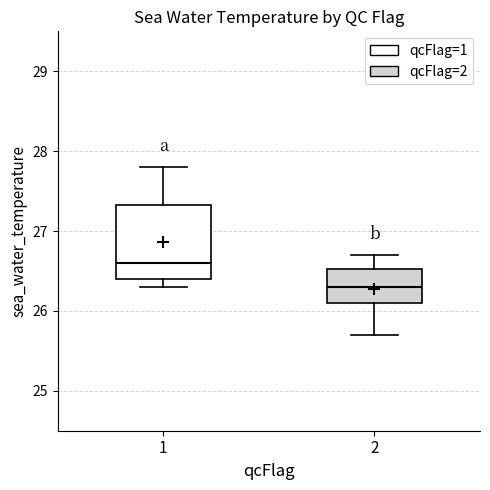

Reading left to right, transcribe this box plot: for each box, give where its median line is, the range the box spans, and where its two whiskers end, as read against the y-axis. The values are not printed on the chart, so give them approximately, as read against the axis.

1: median 26.6, box 26.4 to 27.3, whiskers 26.3 to 27.8
2: median 26.3, box 26.1 to 26.5, whiskers 25.7 to 26.7